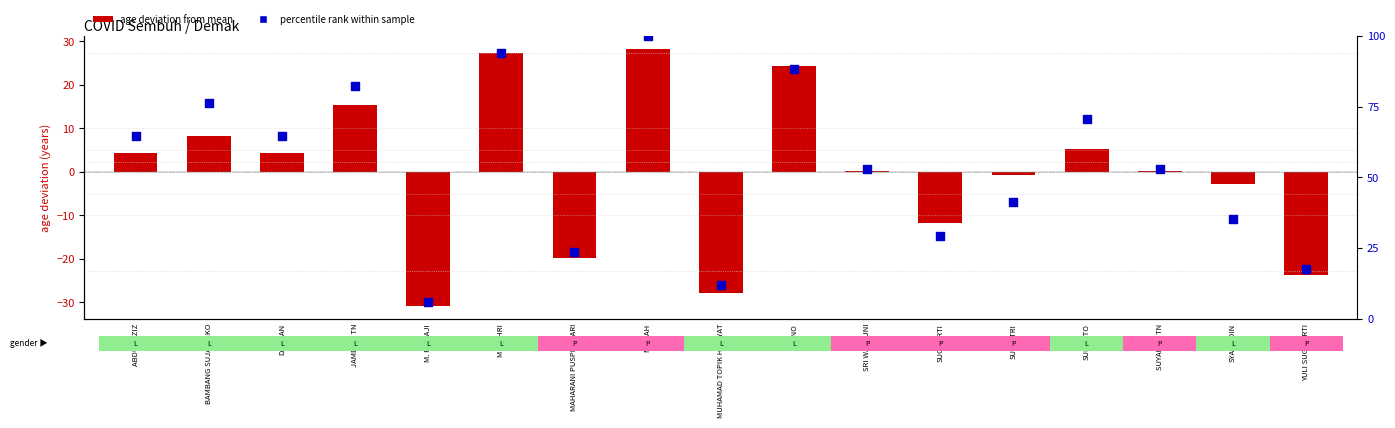

Which series reaches the maximum Y coordinate?

percentile rank within sample